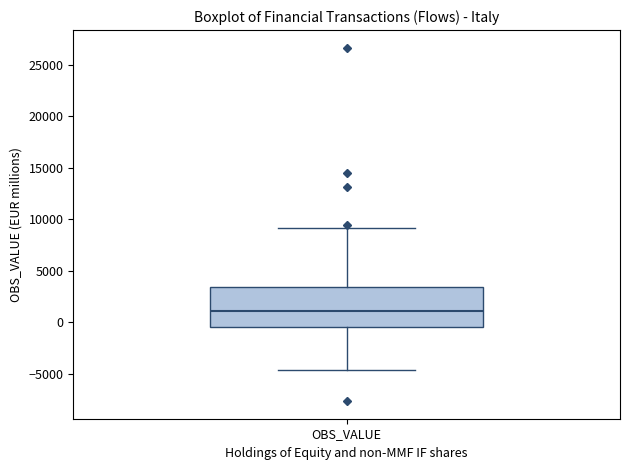

Read this box plot against the y-axis: the position of the median line, the range covered by the box, and the ends of both whiskers. The values are not printed on the chart, so give them approximately, as read against the axis.

median 1000, box -500 to 3500, whiskers -4500 to 9000